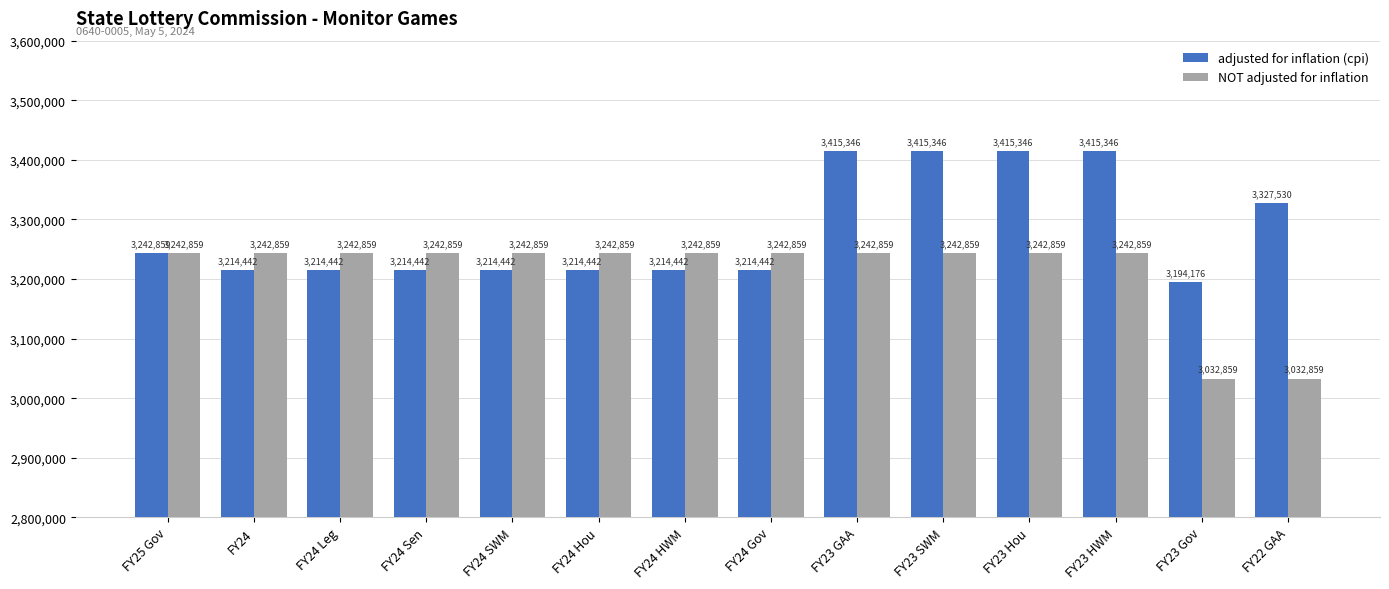

What is the highest value of the NOT adjusted for inflation series?

3242859